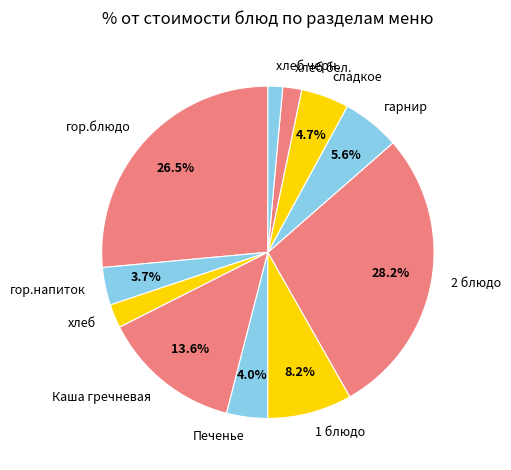

Which has a higher value, Каша гречневая or Печенье?

Каша гречневая